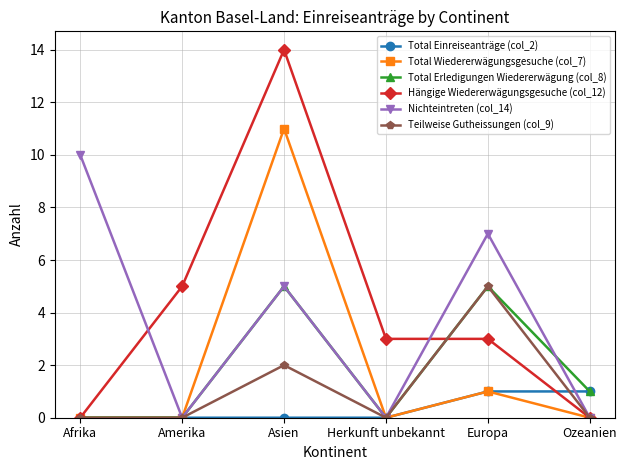

What is the difference between the maximum and second lowest values in the Total Wiedererwägungsgesuche (col_7) series?

11